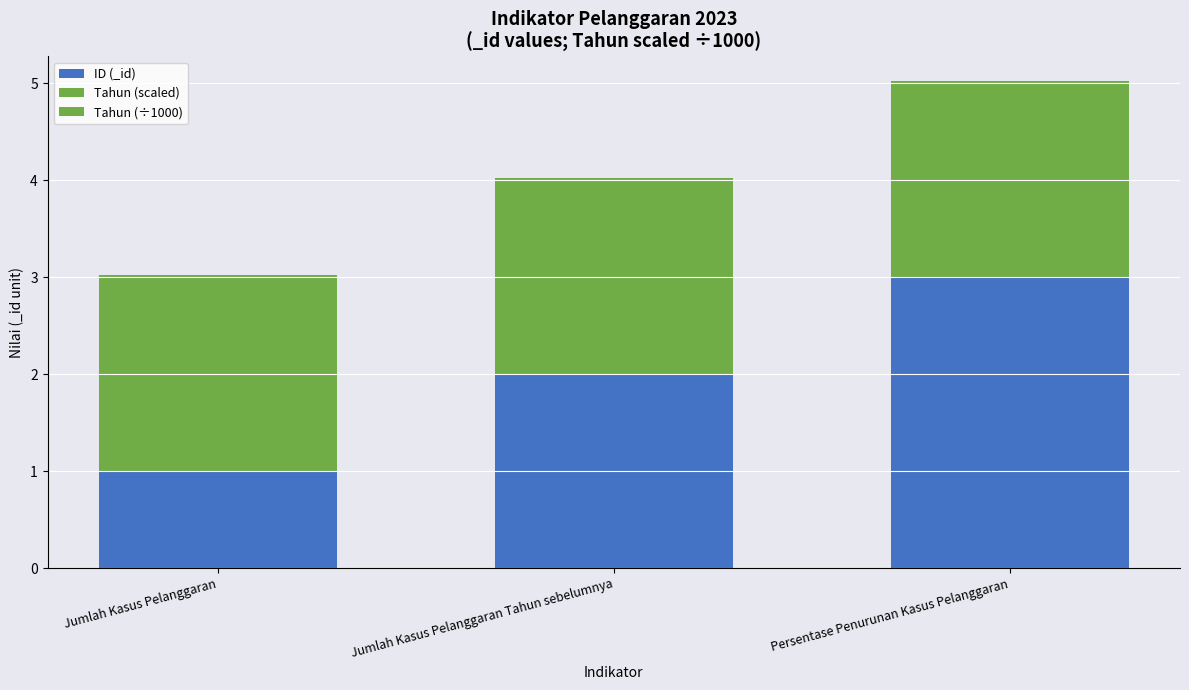

Are the bars horizontal?

No